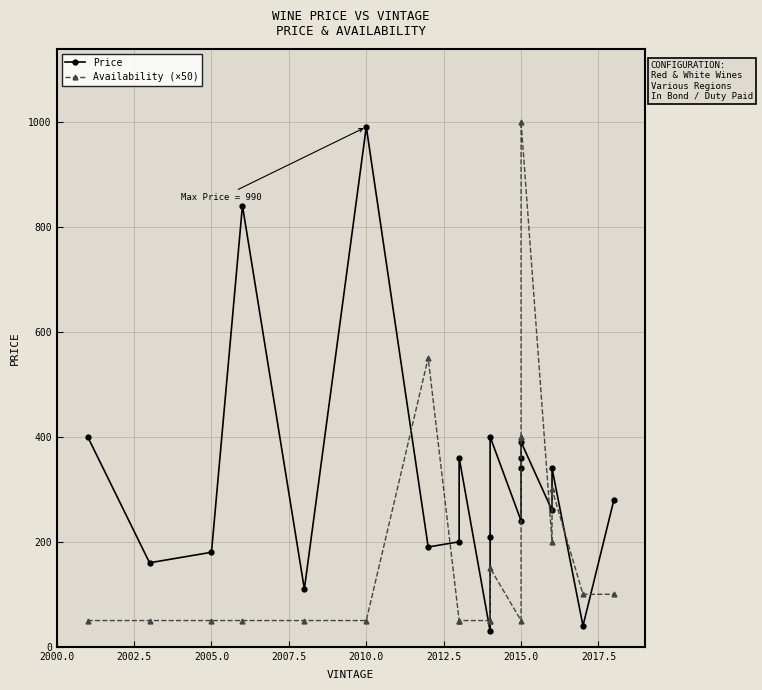

What is the difference between the second highest and second lowest values in the Price series?

800